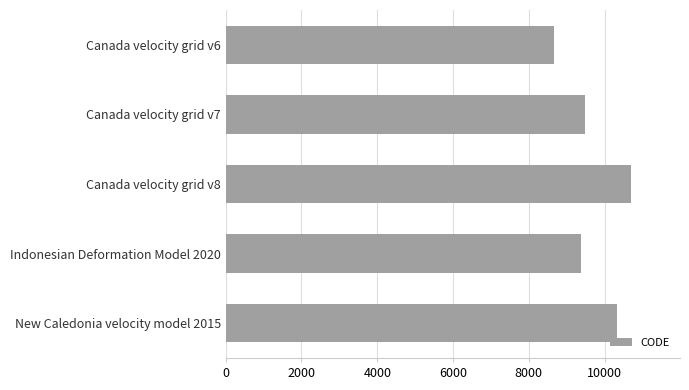

What is the approximate value at Canada velocity grid v6?

8676